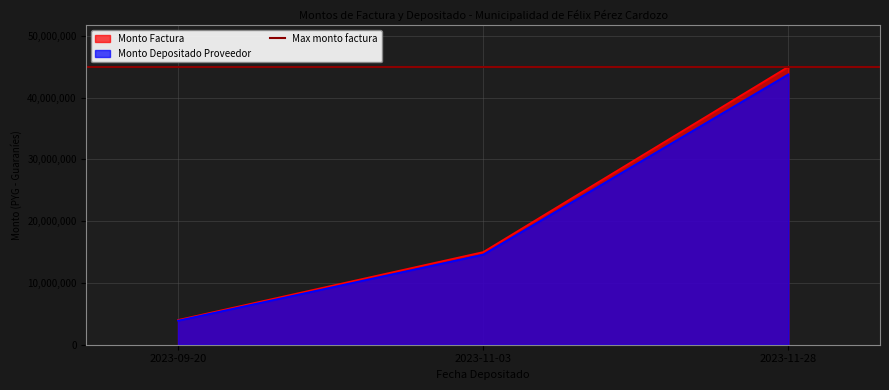

What is the minimum value shown in the chart?

3897509